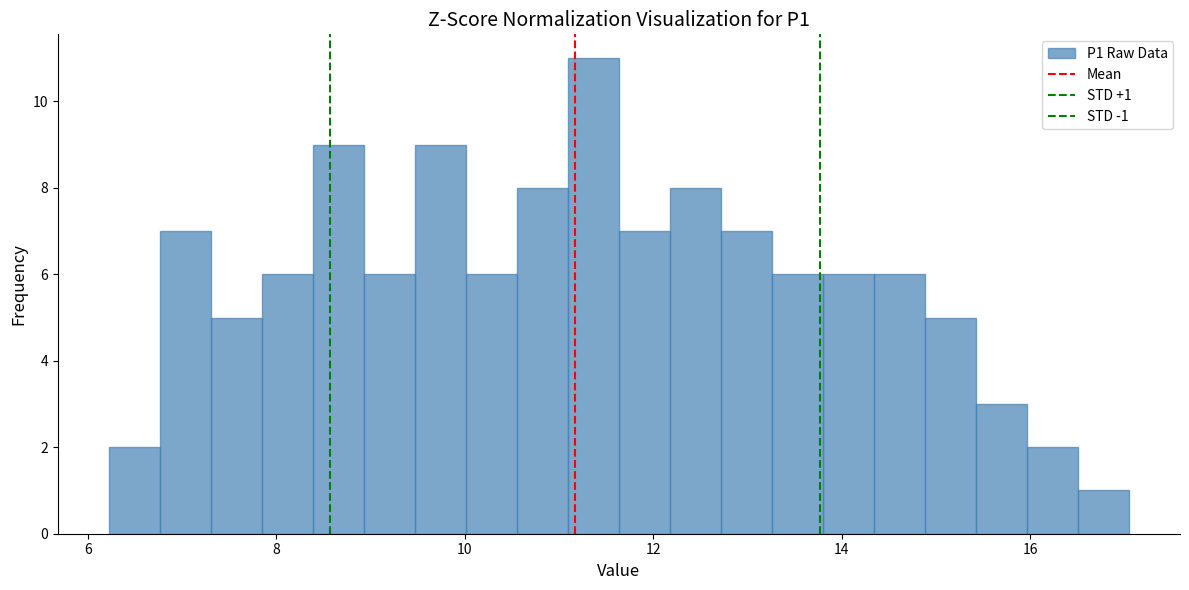

Around what value on the x-axis is the tallest bar? Give the approximate position of its centre, as read against the axis.

11.4